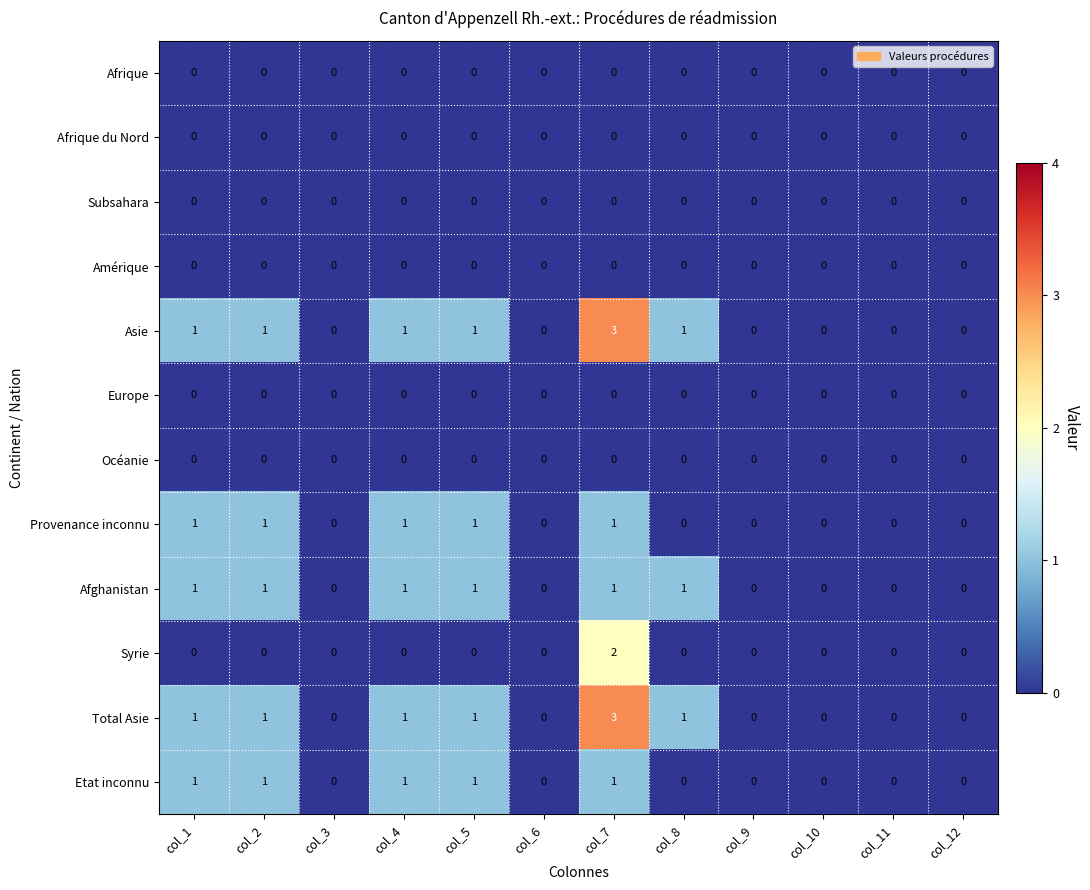

At which category is the sum across all series the highest?

col_7